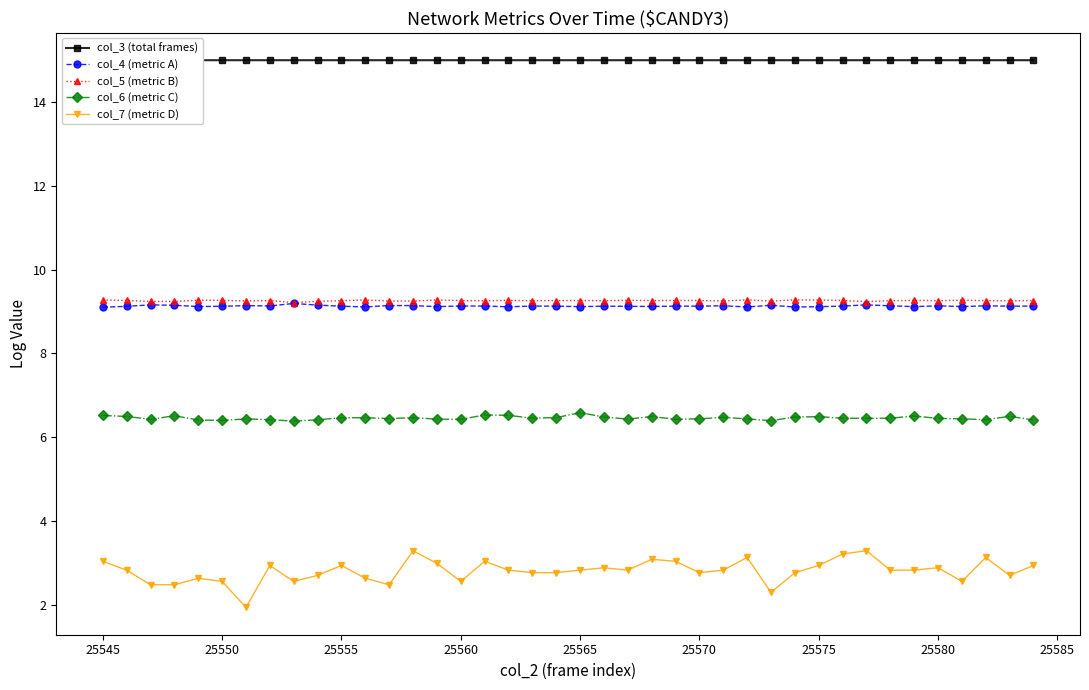

What is the maximum value shown in the chart?

15.0